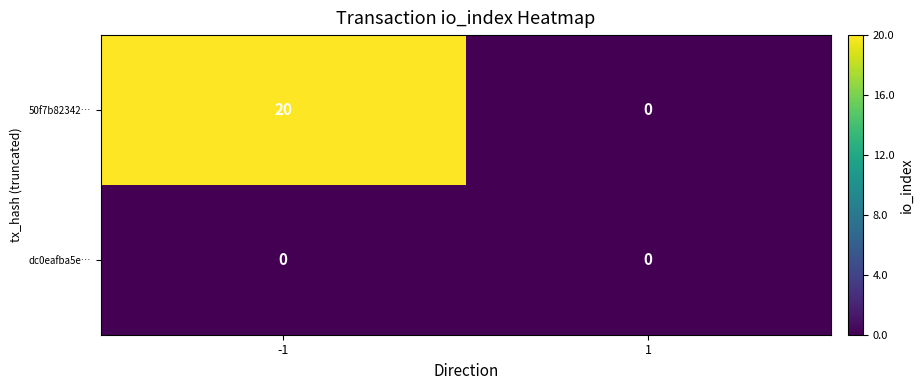

Rank the series by their maximum value, from lowest to highest.

dc0eafba5e…, 50f7b82342…